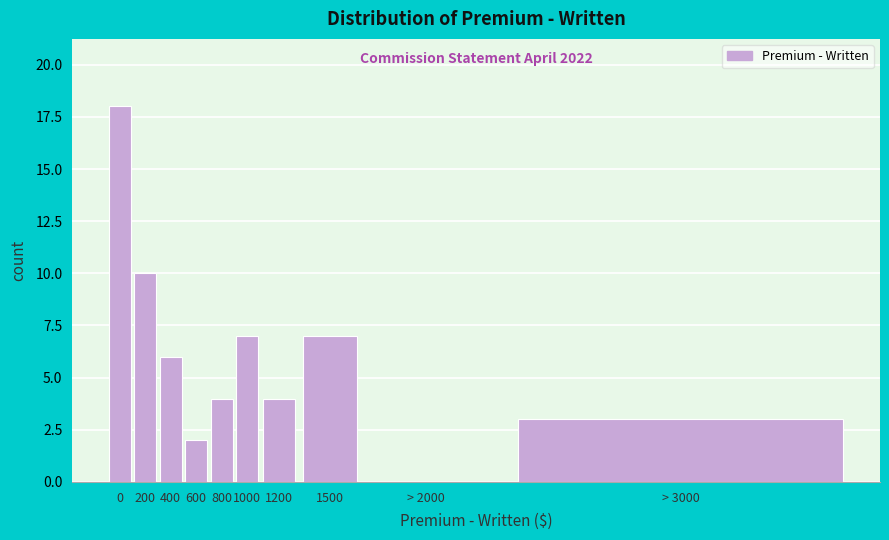

Reading left to right, transcribe all the data shown in this chart.

0=18	200=10	400=6	600=2	800=4	1000=7	1200=4	1500=7	> 2000=0	> 3000=3